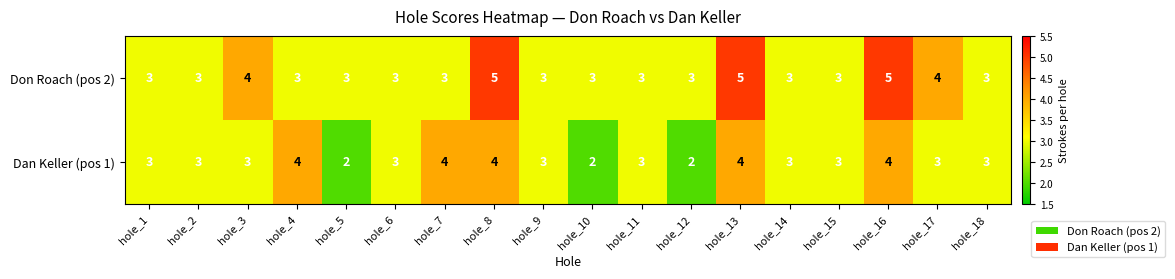

Which series has the largest total across all categories?

Don Roach (pos 2)